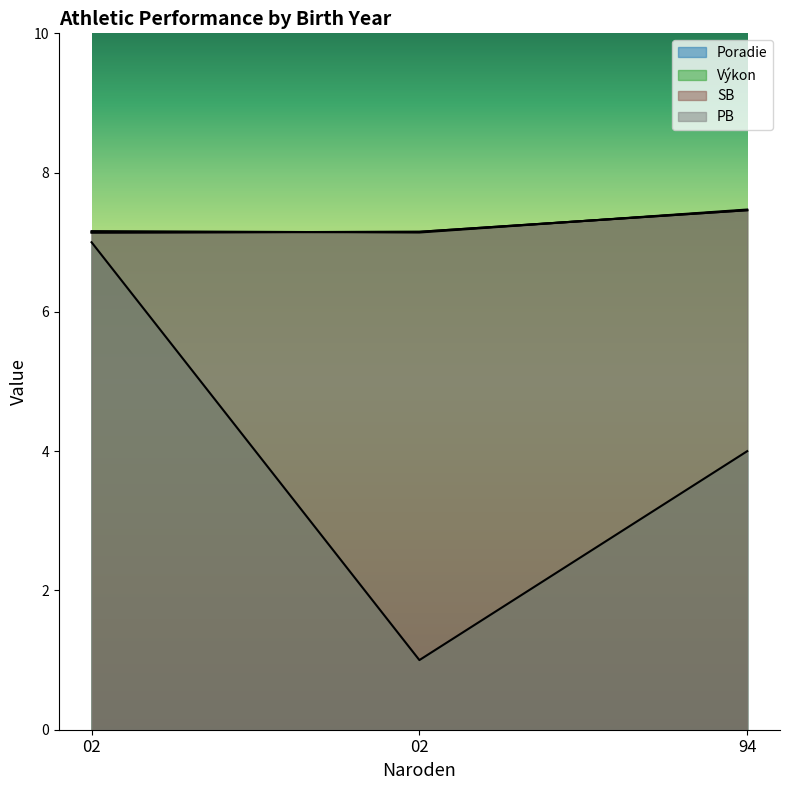

Which category has the lowest value across all series?

02